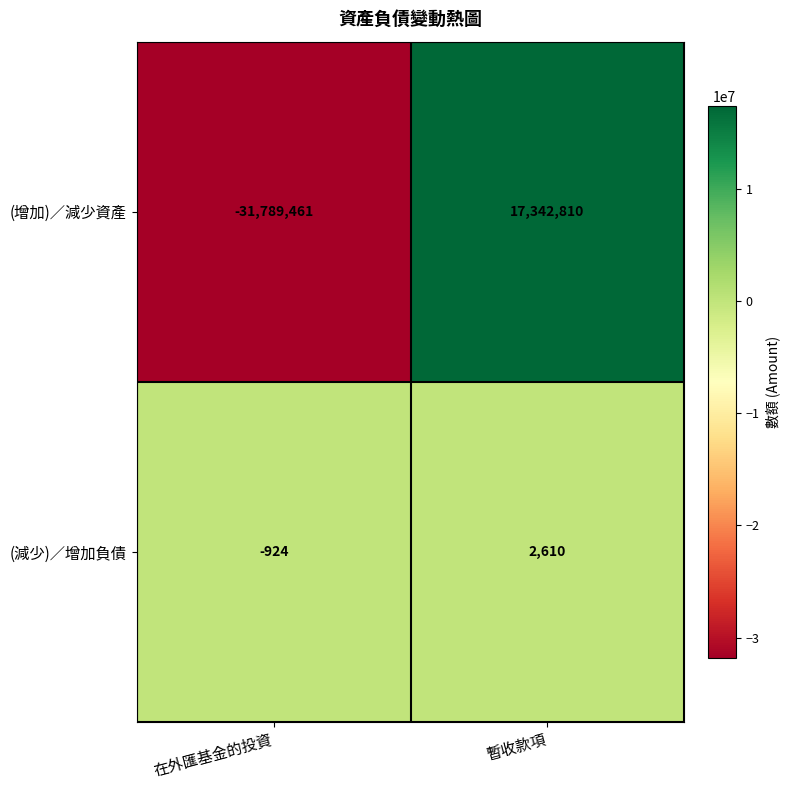

How many positive values does the (增加)／減少資產 series have?

1